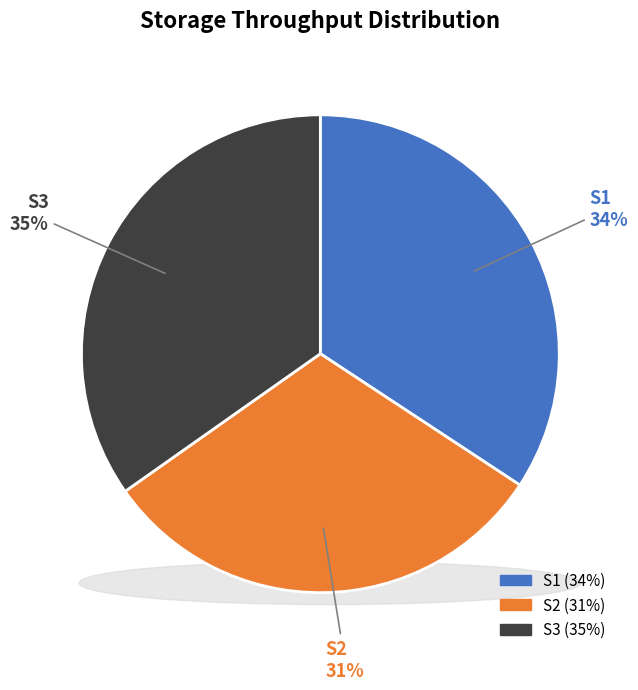

What is the change in value from S2 to S3?

+4.2